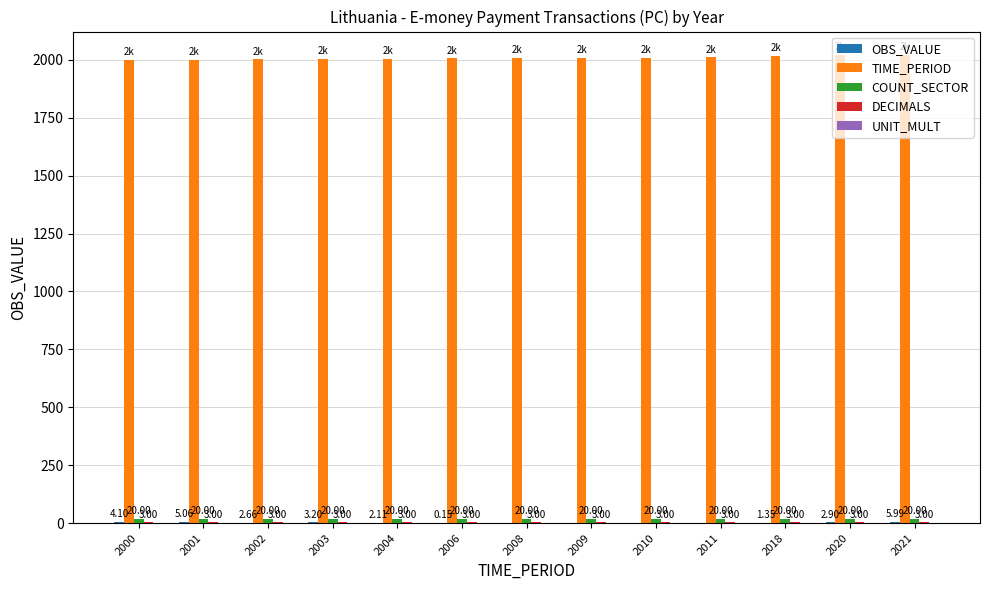

Which category has the highest value in the TIME_PERIOD series?

2021